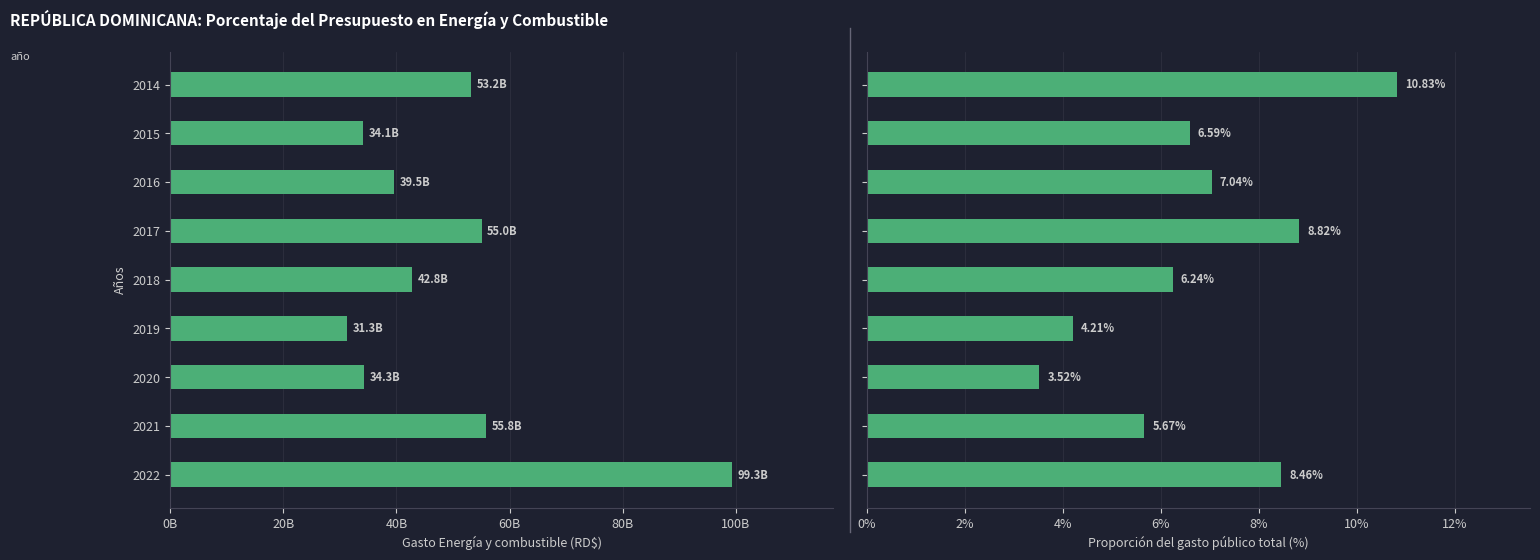

What is the difference between the second highest and second lowest values in the Gasto Energía y combustible series?

21708029516.4